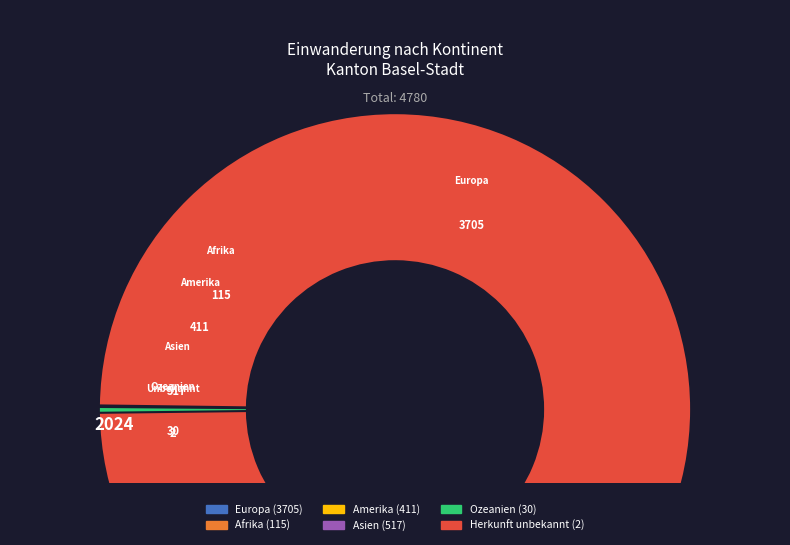

Combined, what portion of the pie is Asien and Herkunft unbekannt?

10.9%